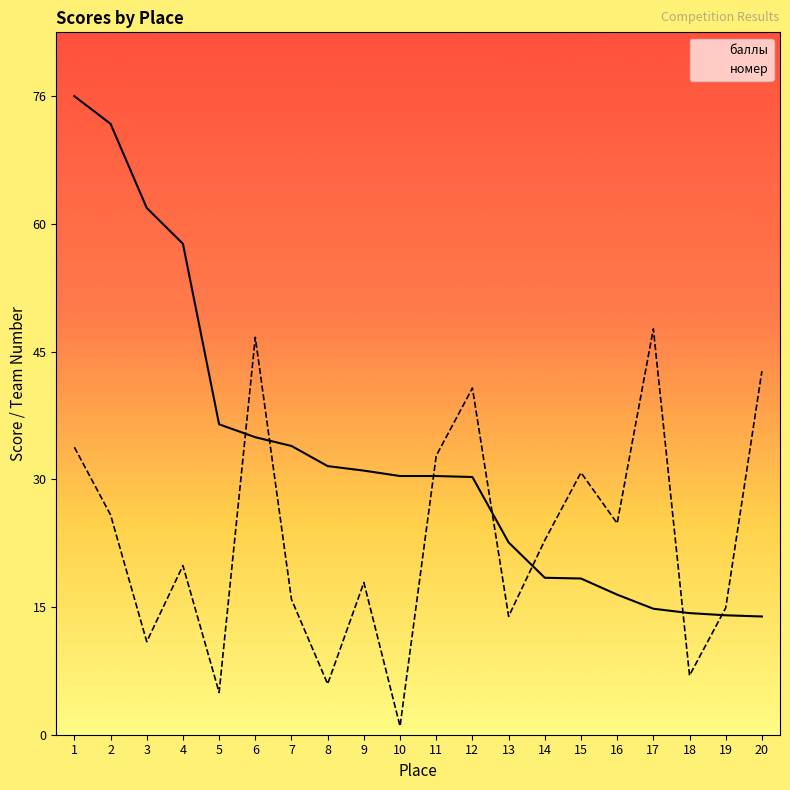

What is the difference between the баллы values at 3 and 7?

28.2